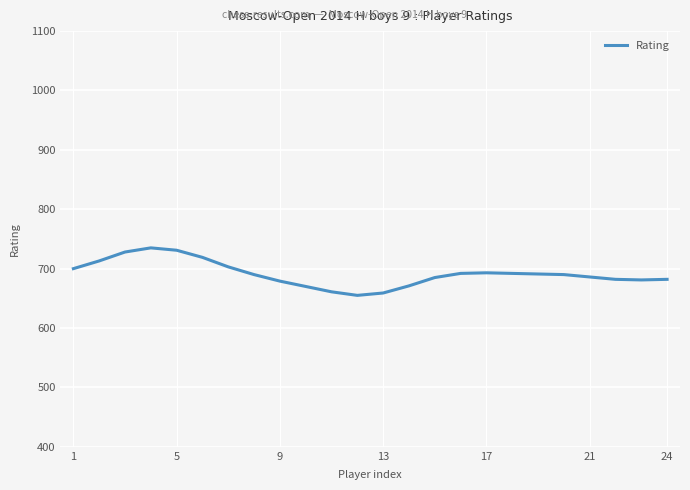

What is the greatest value displayed?

735